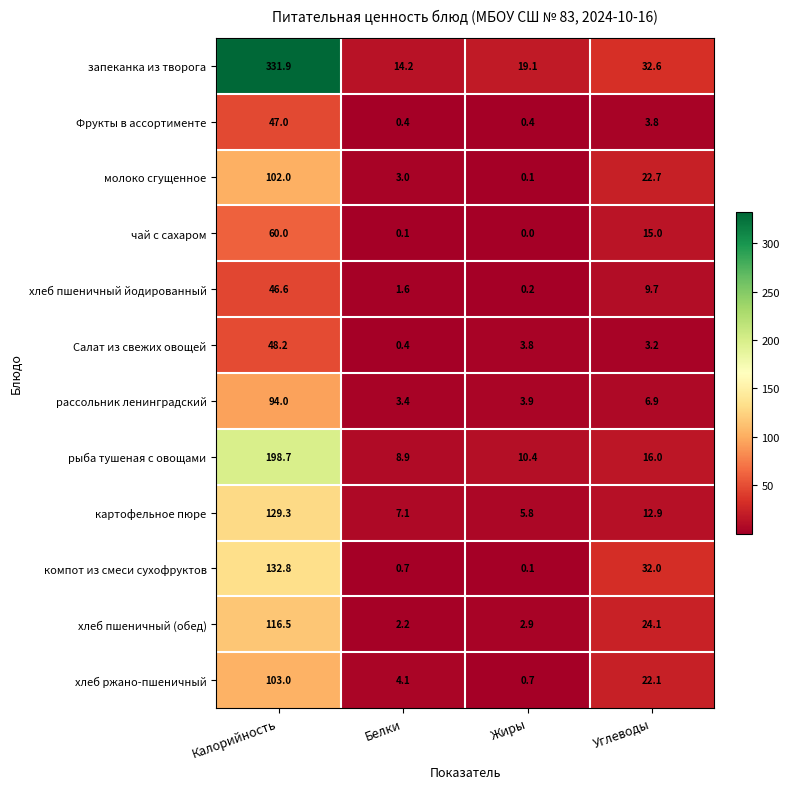

How many series are shown in this chart?

12